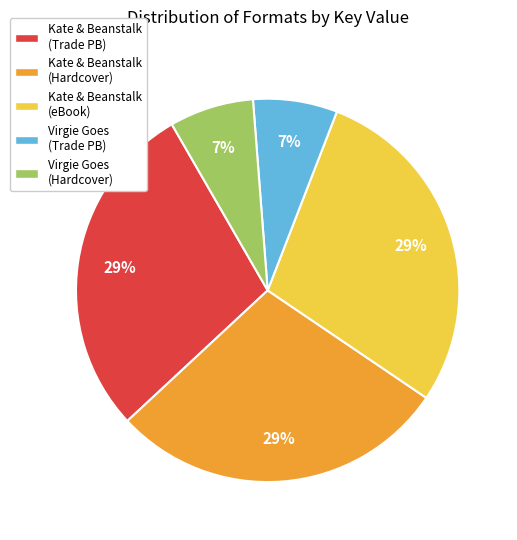

True or false: Virgie Goes (Trade PB) accounts for 7% of the total.

True